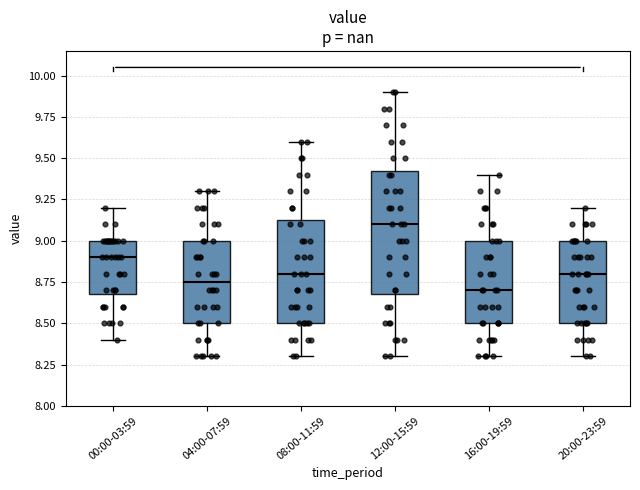

Which box has the lowest median line?

16:00-19:59